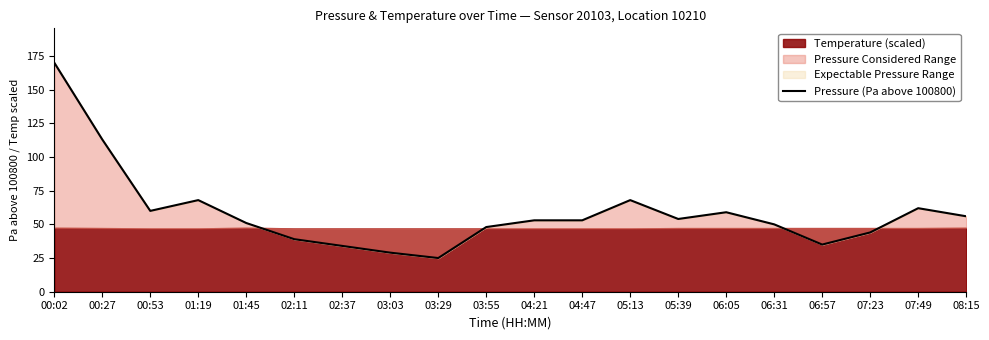

What is the label of the 9th point from the left?

03:29